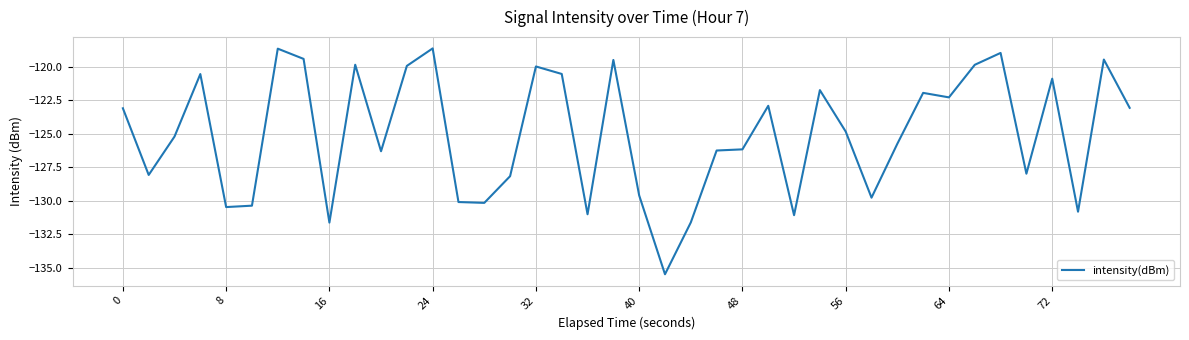

What is the greatest value displayed?

-118.6